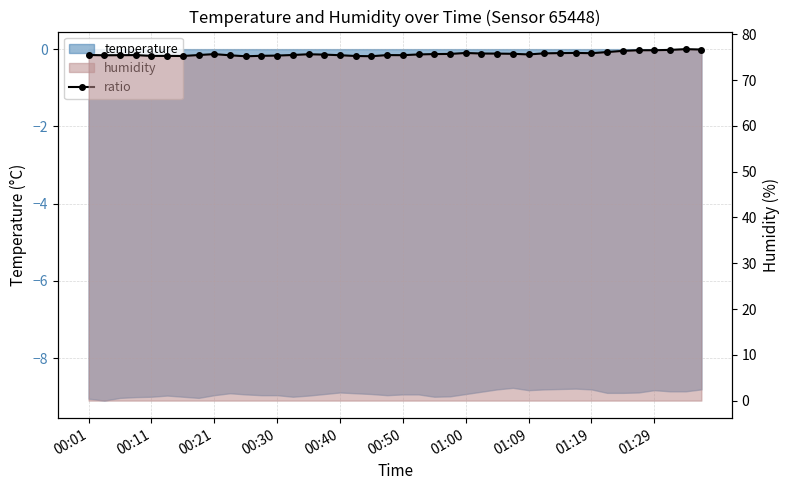

The chart shows a value of 75.9 at 31. True or false?

True